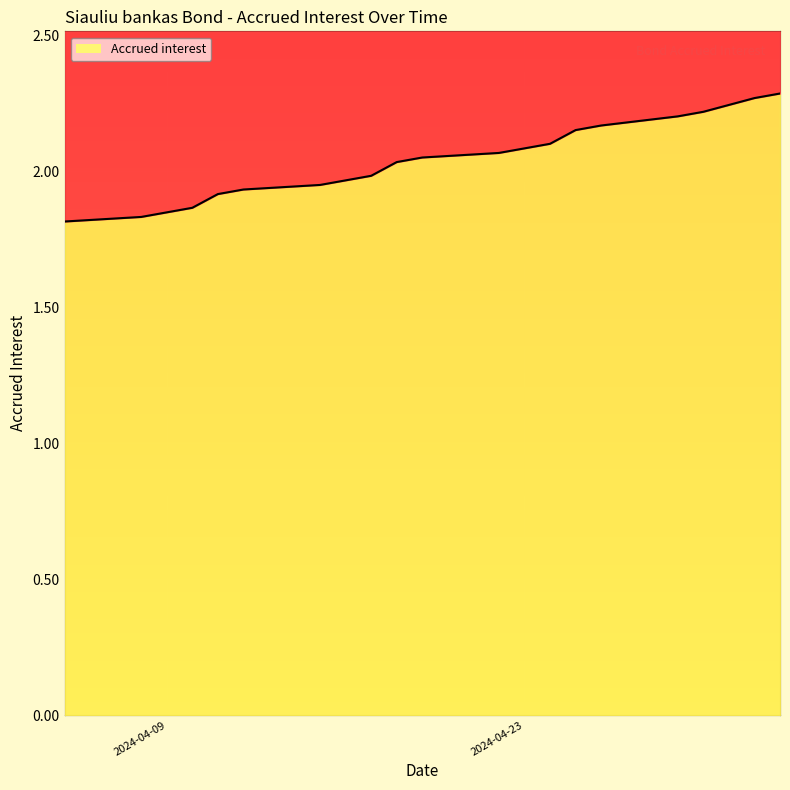

What is the greatest value displayed?

2.3